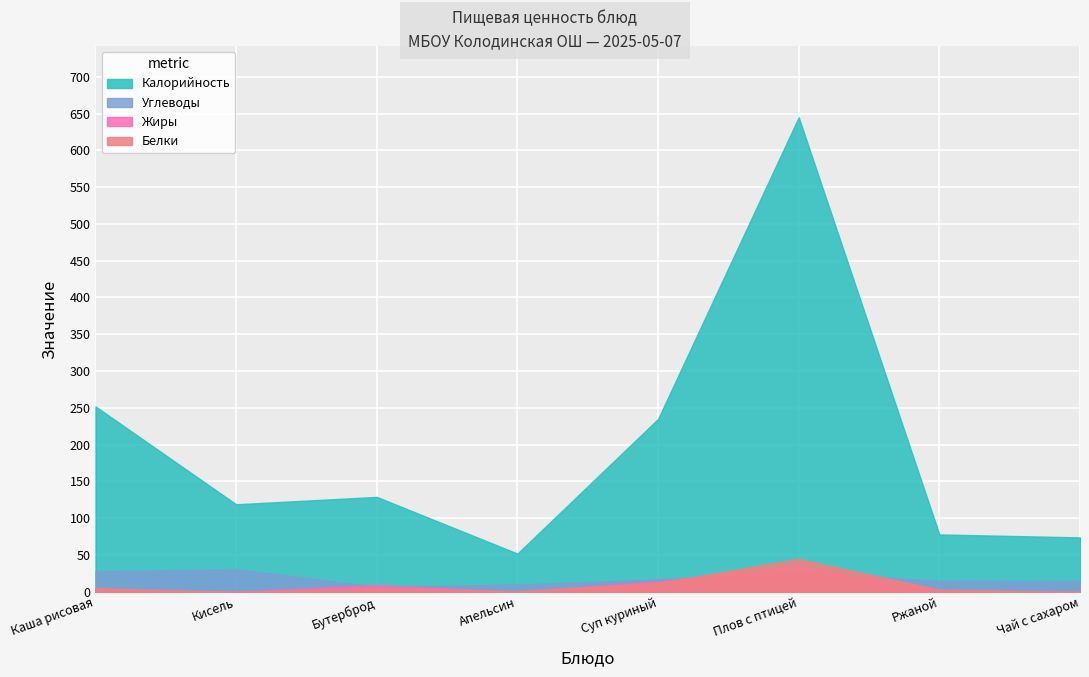

Between which two adjacent categories do Углеводы and Белки first intersect?

Суп куриный and Плов с птицей